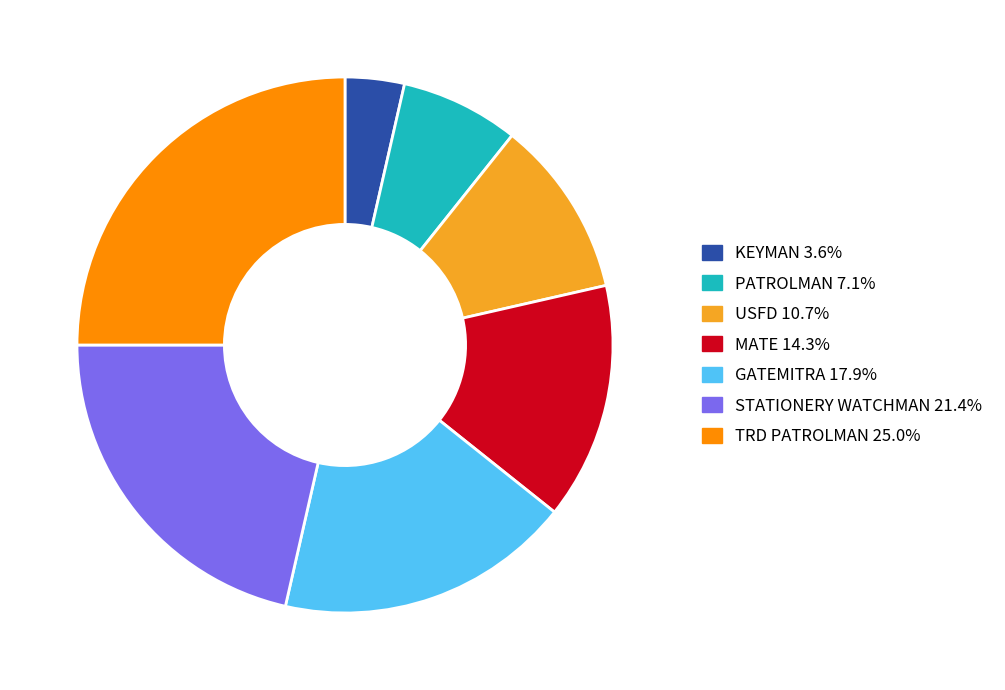

What is the largest slice in the pie chart?

TRD PATROLMAN